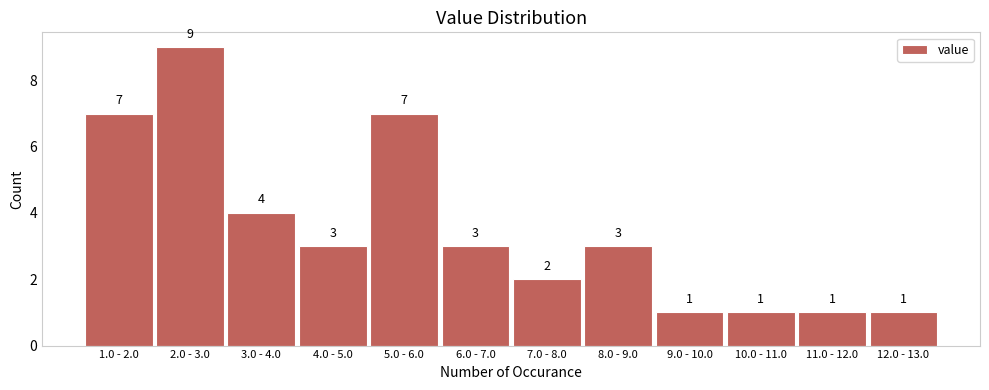

Reading left to right, list all the values displayed in this chart.

7	9	4	3	7	3	2	3	1	1	1	1